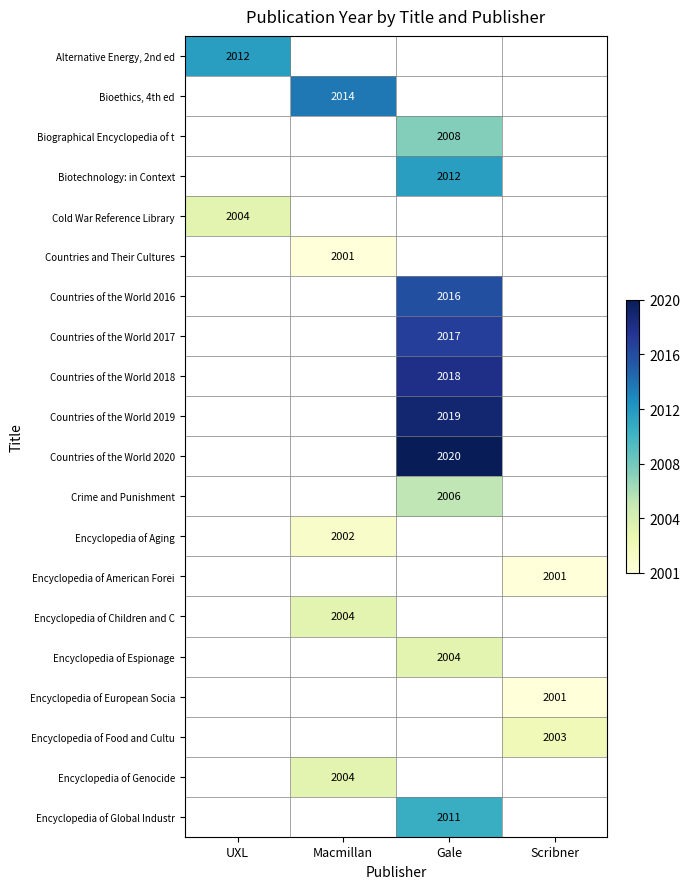

At which category does the chart reach its peak across all series?

Gale